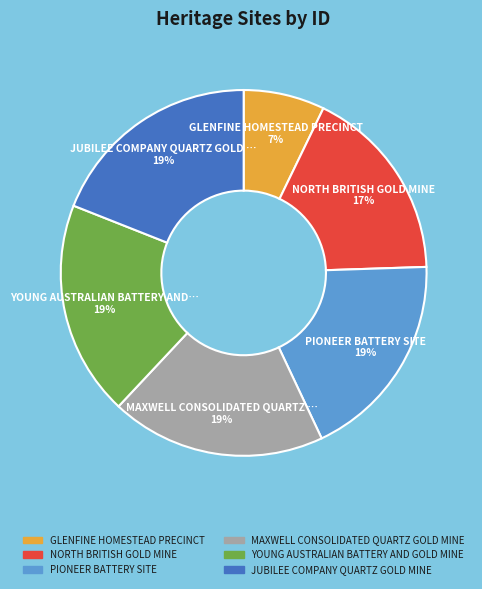

Combined, do YOUNG AUSTRALIAN BATTERY AND GOLD MINE and PIONEER BATTERY SITE account for over 50%?

No